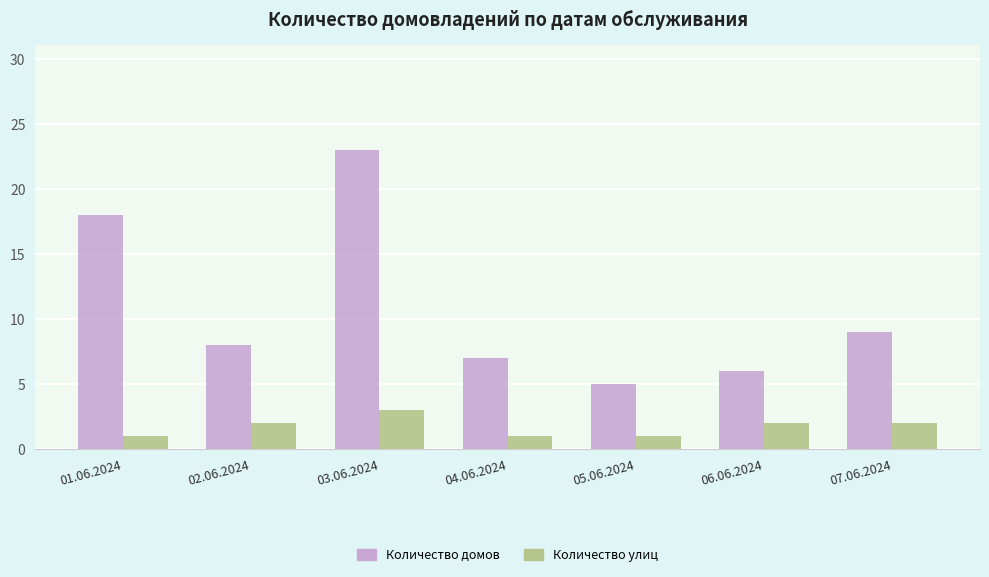

What is the lowest value of the Количество домов series?

5